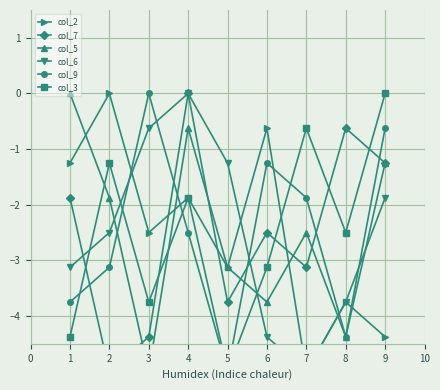

Reading left to right, list all the values displayed in this chart.

col_2: -1.2	0.0	-2.5	-1.9	-3.1	-0.6	-5.0	-3.8	-4.4
col_7: -1.9	-5.0	-4.4	0.0	-3.8	-2.5	-3.1	-0.6	-1.2
col_5: 0.0	-1.9	-5.0	-0.6	-3.1	-3.8	-2.5	-4.4	-1.2
col_6: -3.1	-2.5	-0.6	0.0	-1.2	-4.4	-5.0	-3.8	-1.9
col_9: -3.8	-3.1	0.0	-2.5	-5.0	-1.2	-1.9	-4.4	-0.6
col_3: -4.4	-1.2	-3.8	-1.9	-5.0	-3.1	-0.6	-2.5	0.0